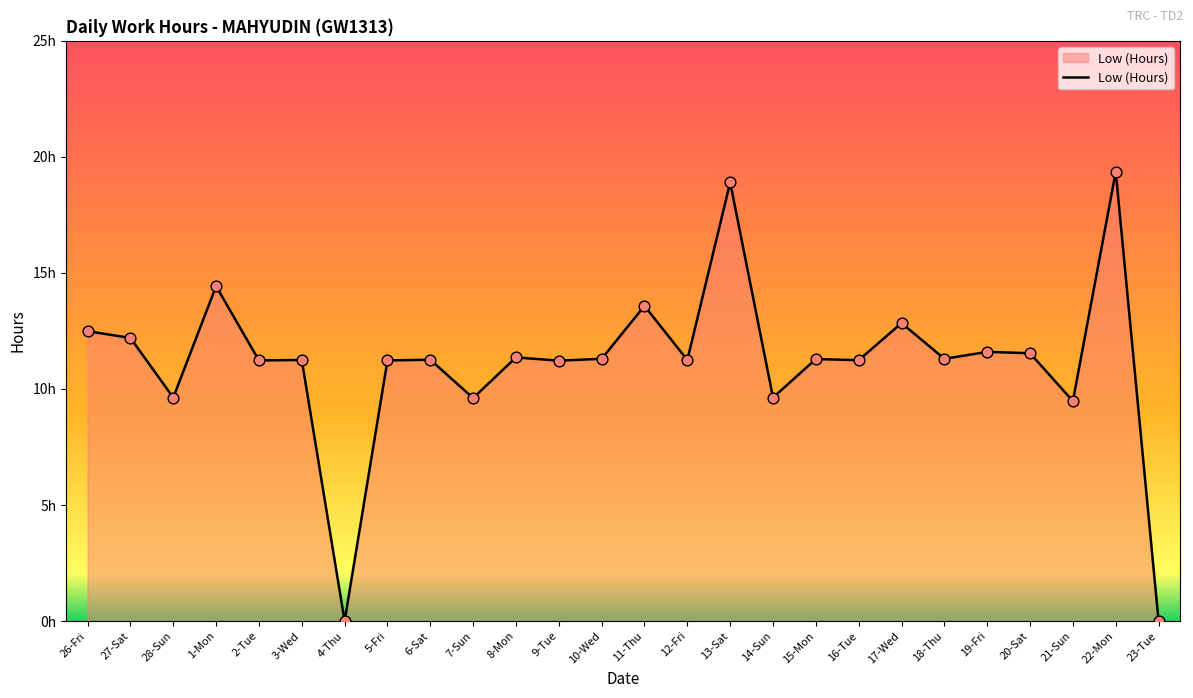

Which has a higher value, 17-Wed or 2-Tue?

17-Wed